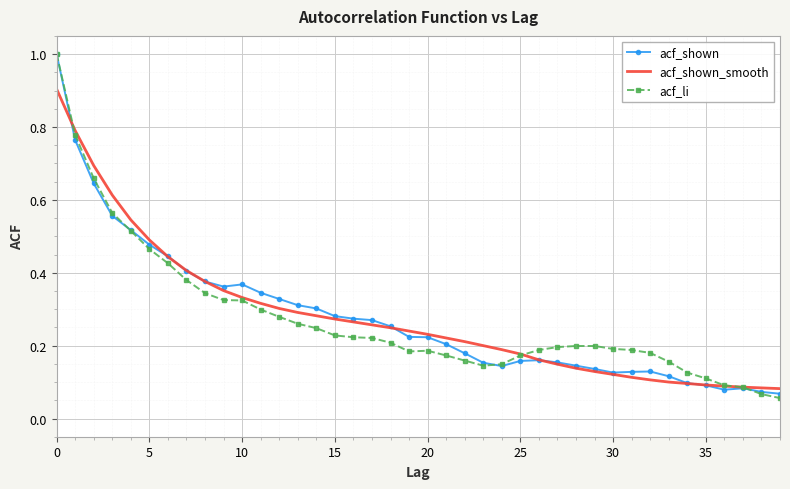

What is the greatest value displayed?

1.0